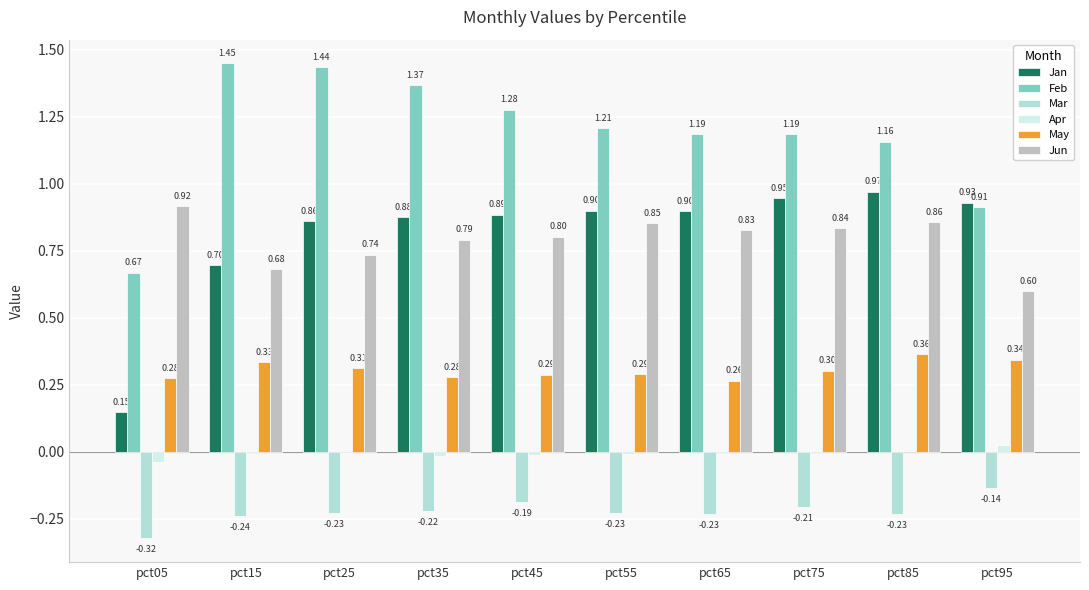

Which series changed the most between pct25 and pct75?

Feb